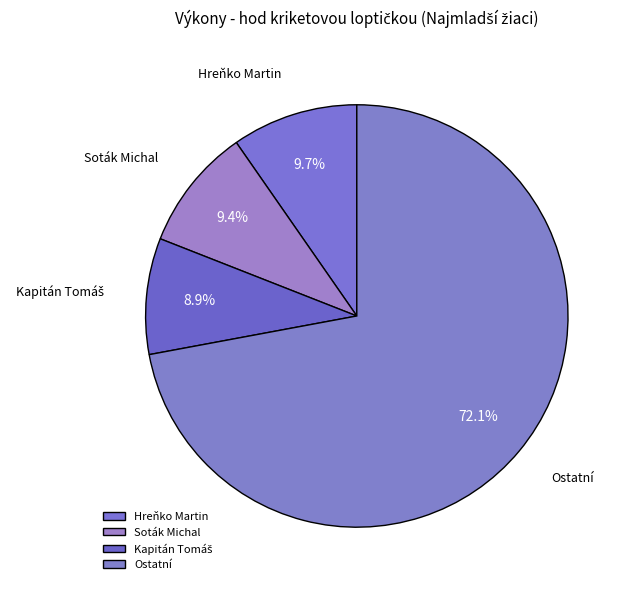

Which has a higher value, Hreňko Martin or Ostatní?

Ostatní